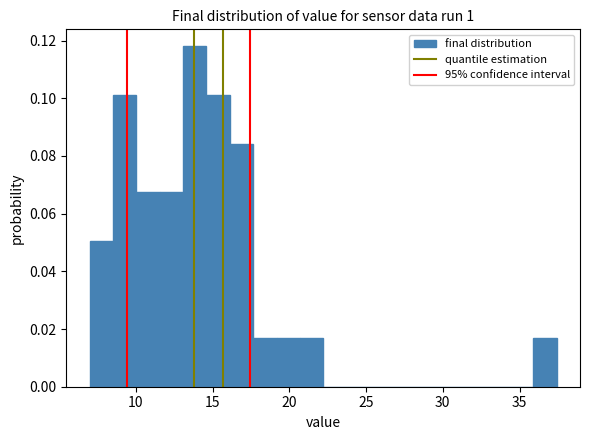

Read against the x-axis, roughly where is the centre of the tallest bar?

14.0